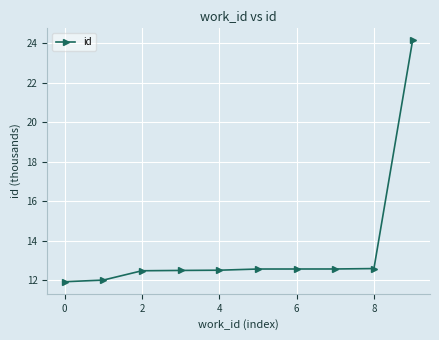

Does the chart have visible grid lines?

Yes